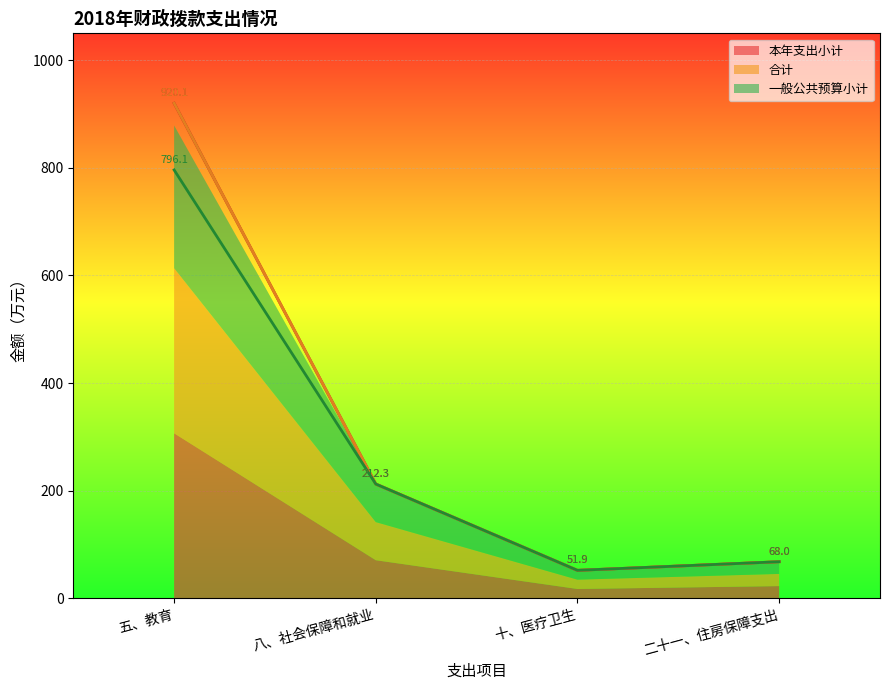

What is the label of the 3rd point from the right?

八、社会保障和就业